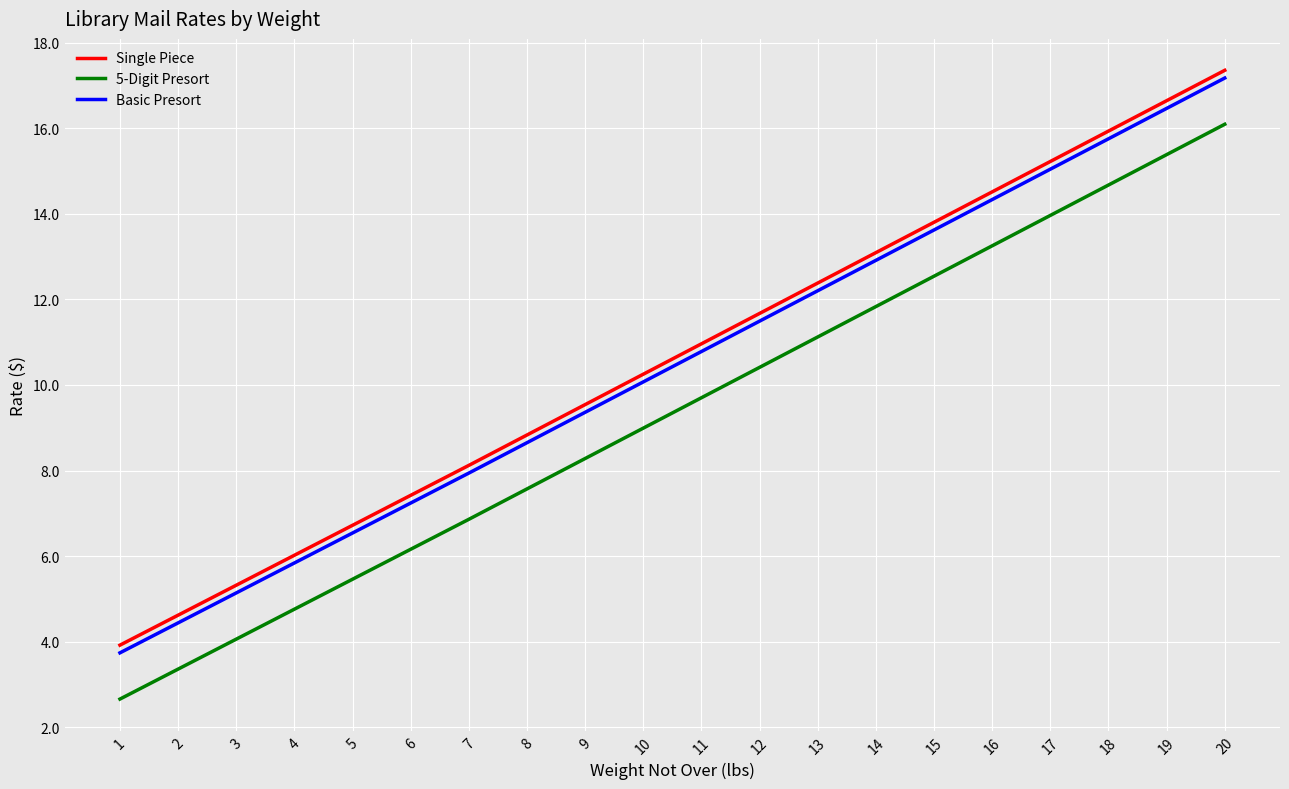

What is the highest value of the Single Piece series?

17.4